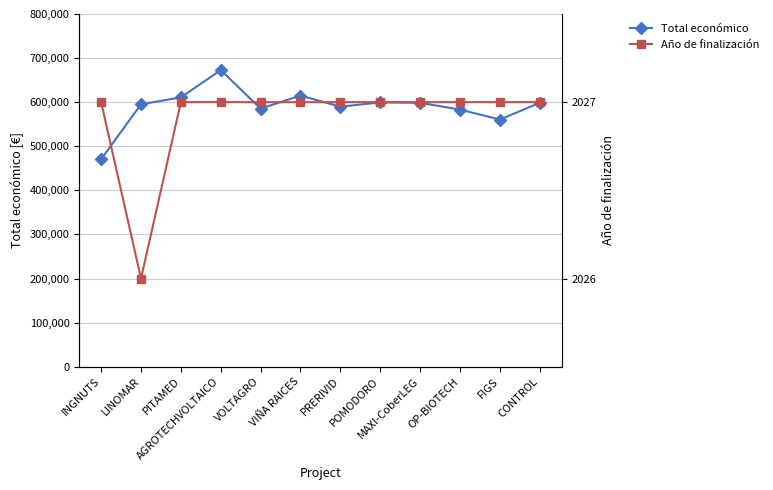

True or false: Total económico has a value of 148317 at OP-BIOTECH.

False